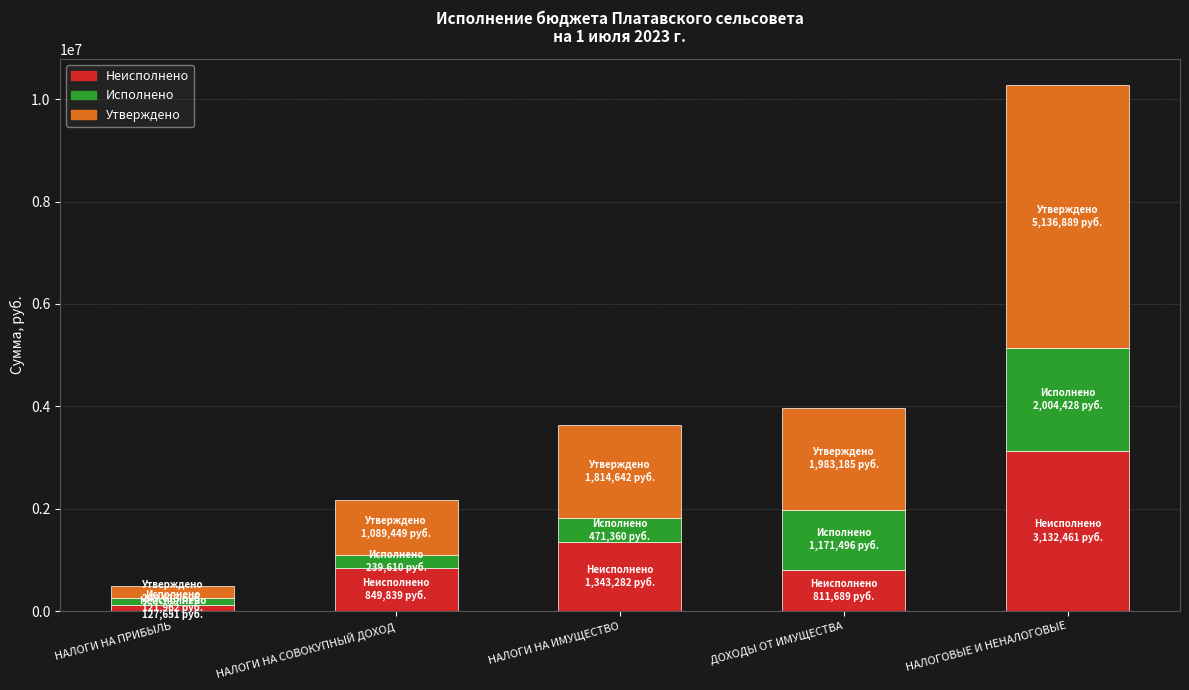

True or false: Неисполнено has a value of 811688.7 at ДОХОДЫ ОТ ИМУЩЕСТВА.

True